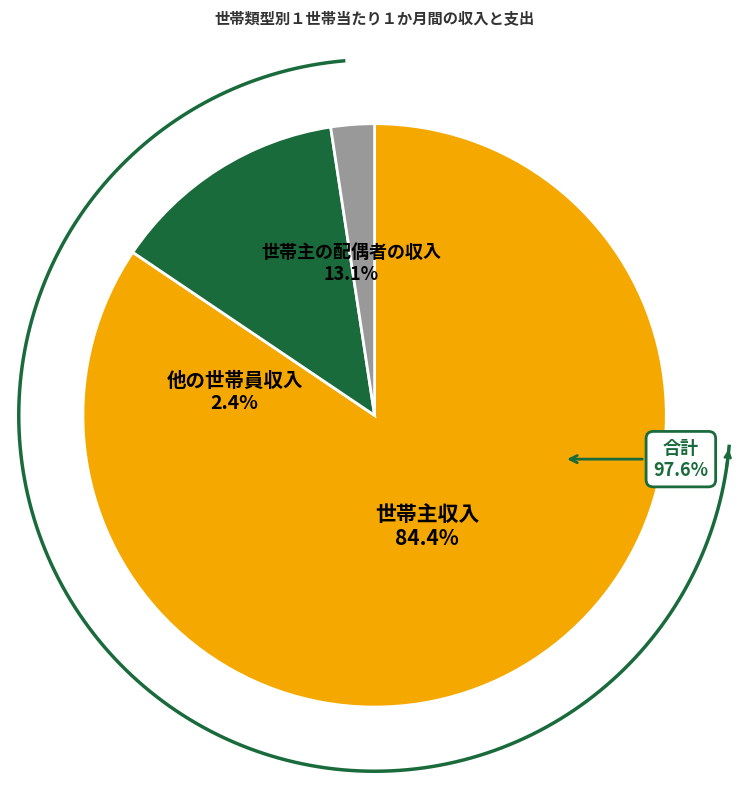

Is there a majority slice in this chart?

Yes